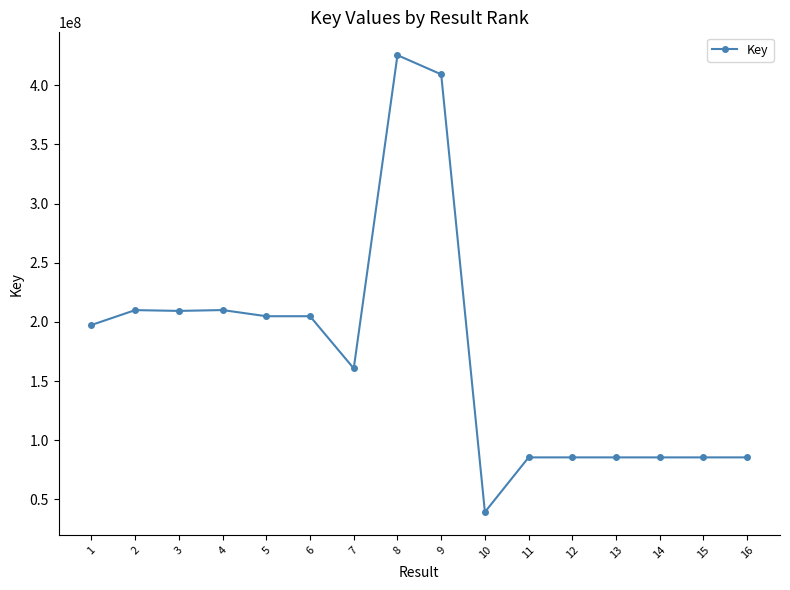

What is the value of the 5th point from the left?

204798596